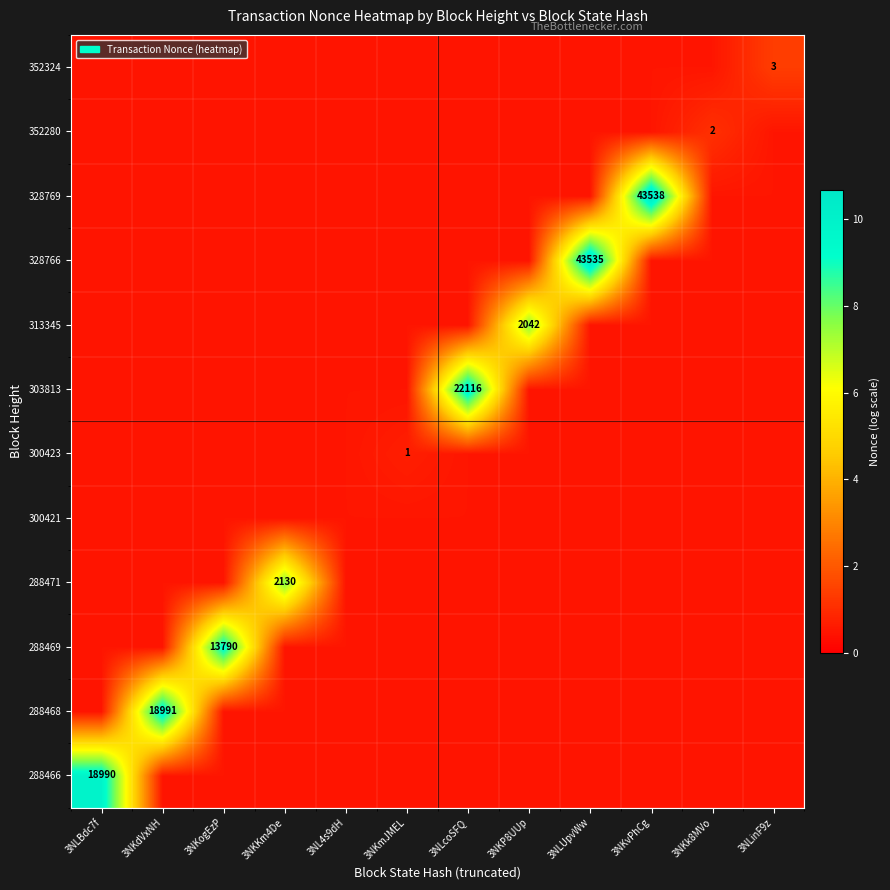

At which category does the chart reach its minimum across all series?

3NKdVxNH